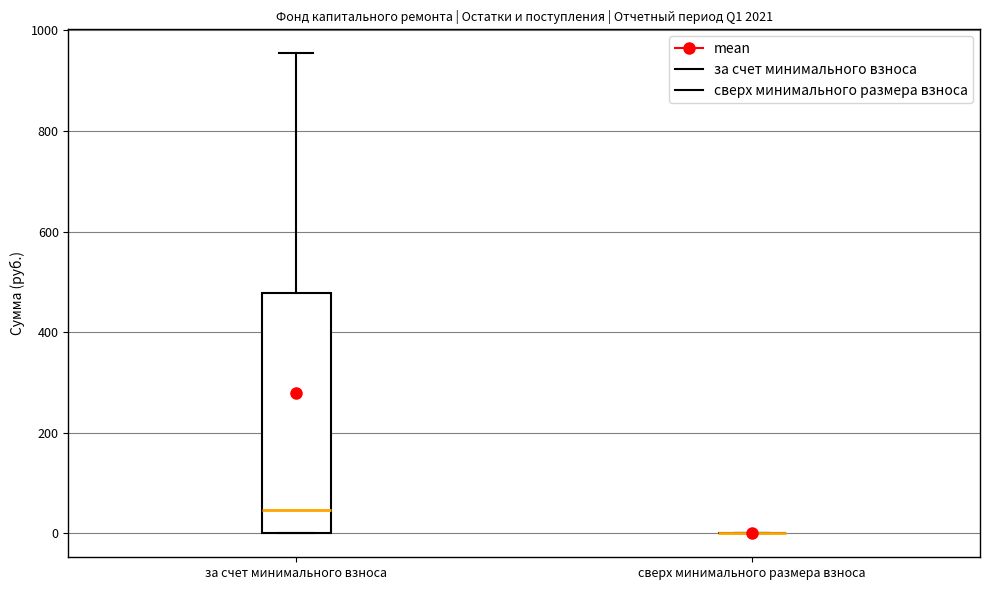

Reading left to right, read every box against the y-axis: the position of its median line, the range the box covers, and the ends of its whiskers. The values are not printed on the chart, so give them approximately, as read against the axis.

за счет минимального взноса: median 40, box 0 to 480, whiskers 0 to 960
сверх минимального размера взноса: box collapsed to a line at 0, whiskers 0 to 0